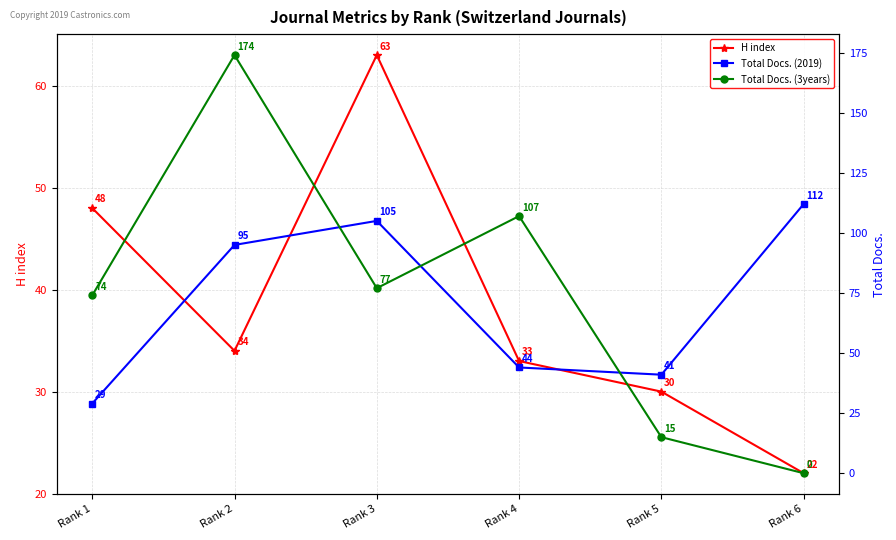

What is the average value of the H index series?

38